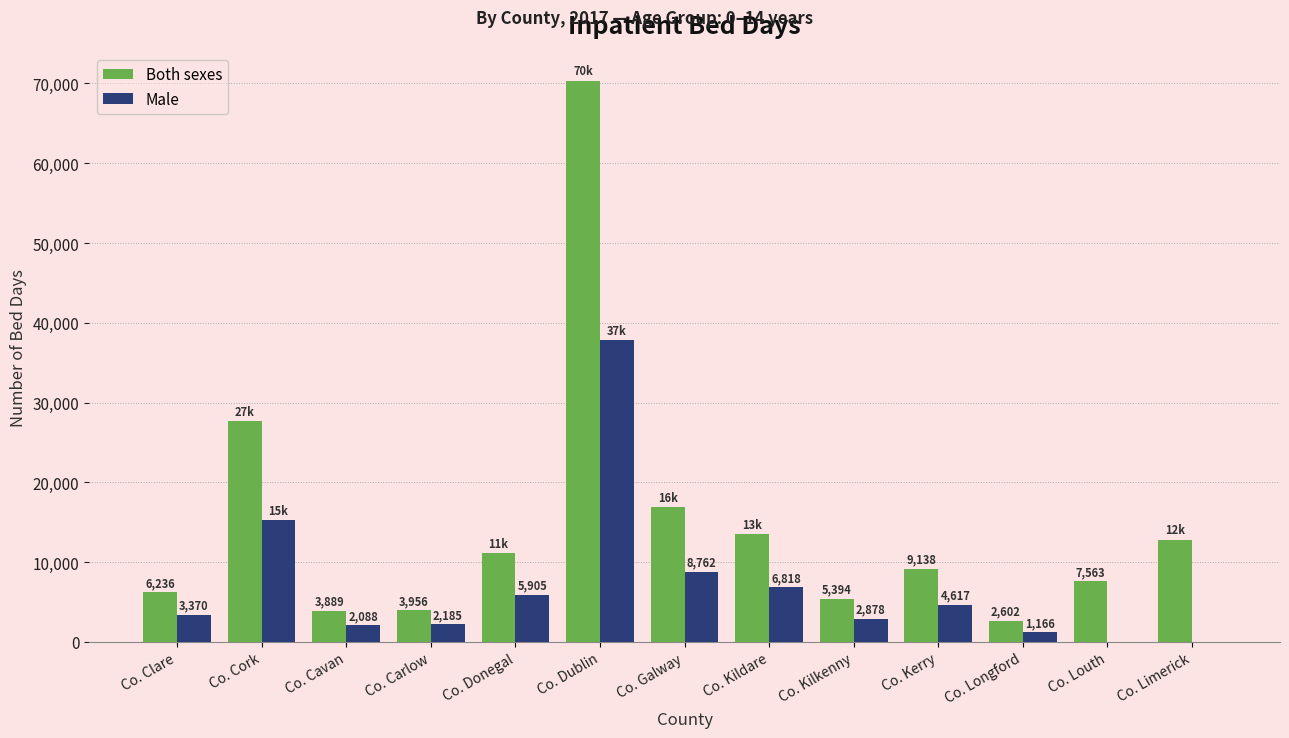

Is it true that Male equals 6818 at Co. Kildare?

True